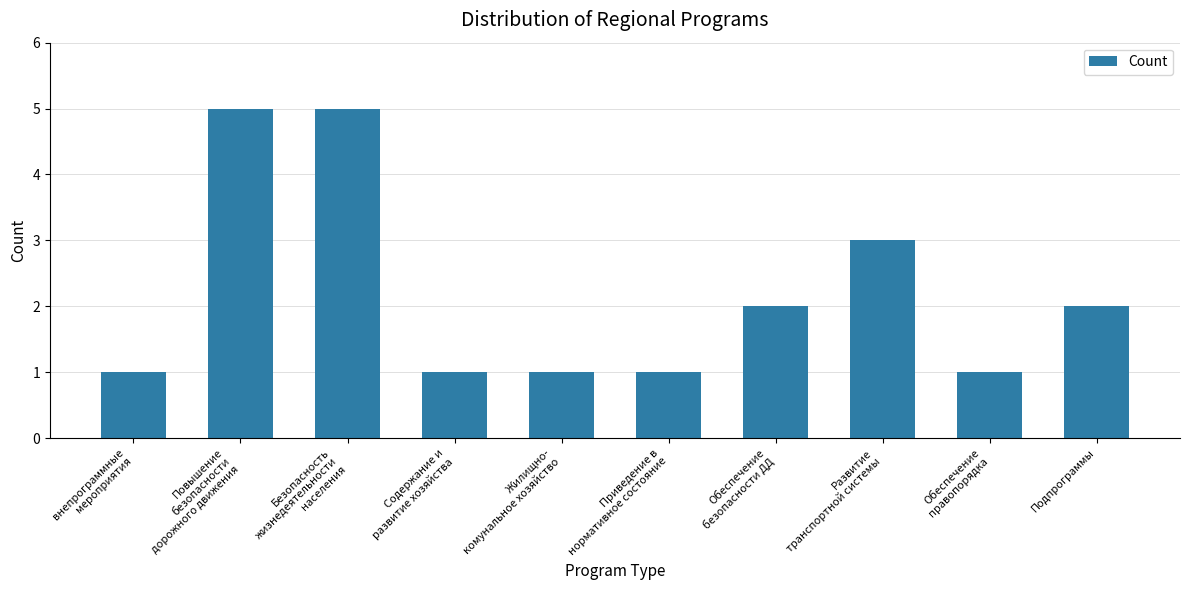

How many categories are shown in the chart?

10